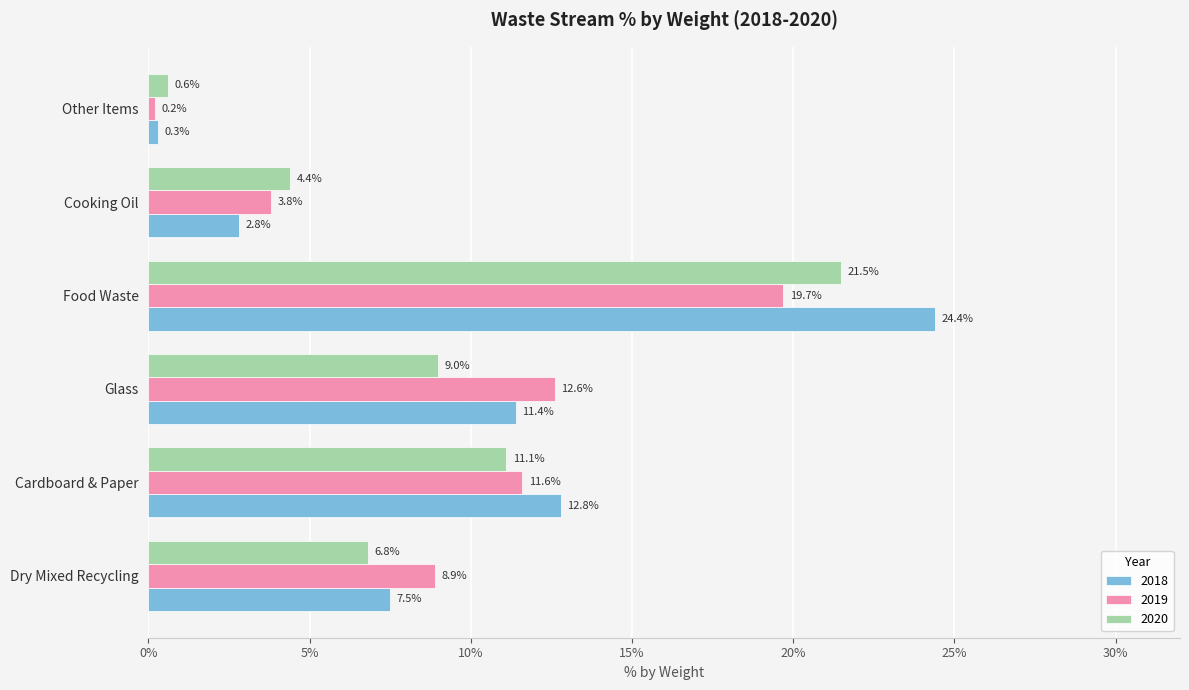

Reading left to right, what are all the values shown in this chart?

2018: Dry Mixed Recycling=0.1	Cardboard & Paper=0.1	Glass=0.1	Food Waste=0.2	Cooking Oil=0.0	Other Items=0.0
2019: Dry Mixed Recycling=0.1	Cardboard & Paper=0.1	Glass=0.1	Food Waste=0.2	Cooking Oil=0.0	Other Items=0.0
2020: Dry Mixed Recycling=0.1	Cardboard & Paper=0.1	Glass=0.1	Food Waste=0.2	Cooking Oil=0.0	Other Items=0.0